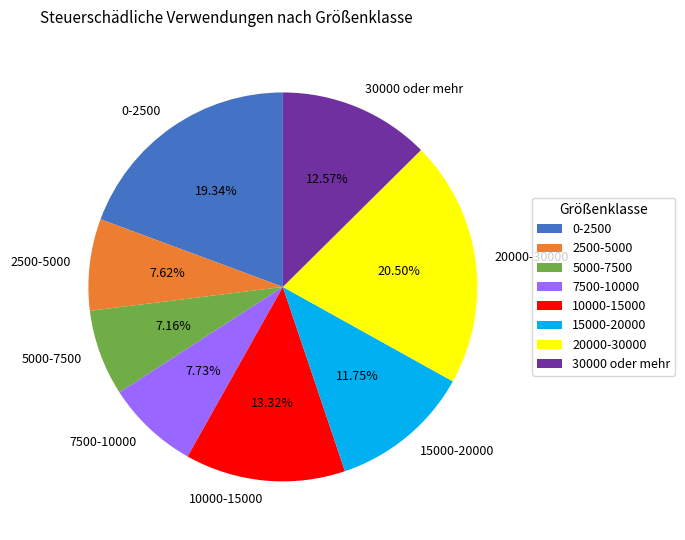

Does 7500-10000 account for over 50% of the chart?

No